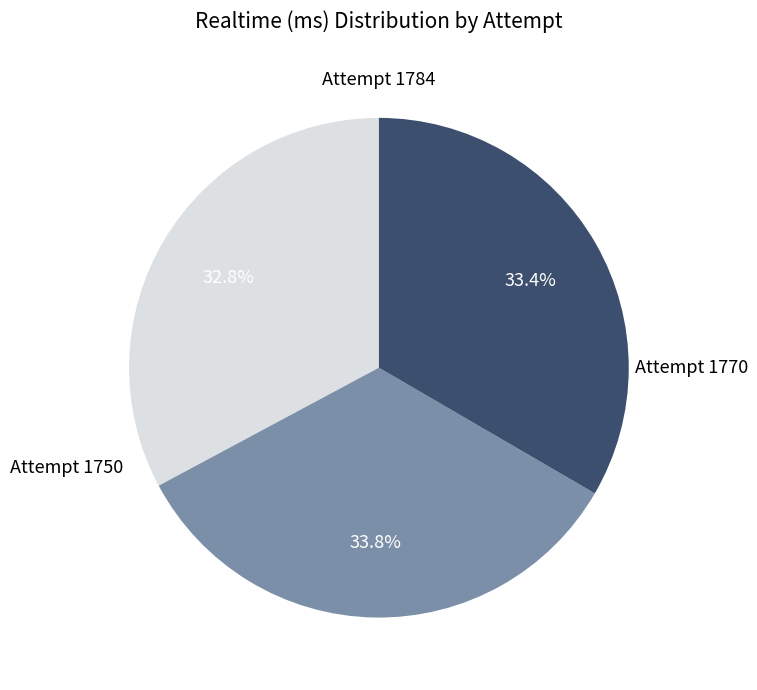

Is there any slice that represents more than half of the pie?

No